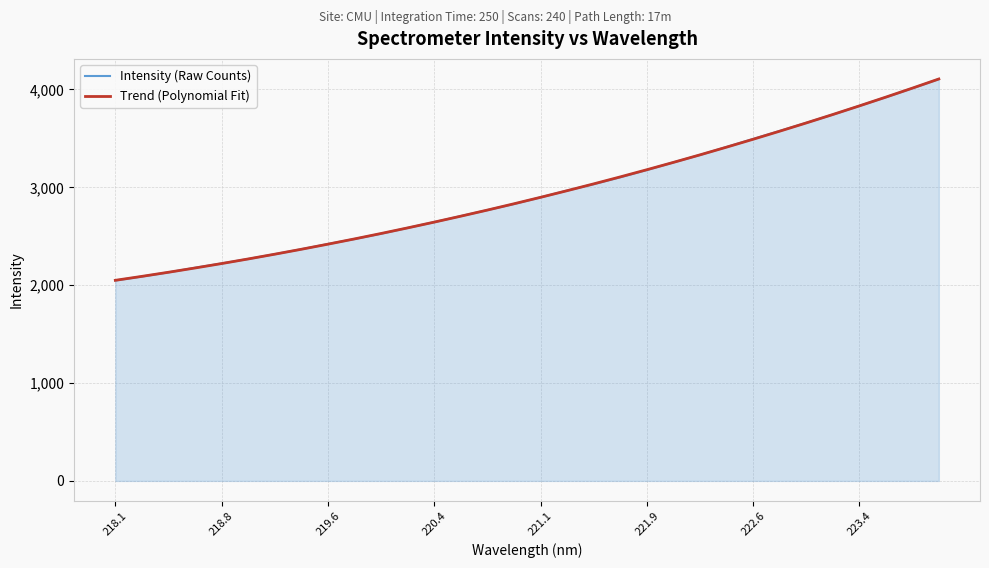

What is the highest value of the Trend (Polynomial Fit) series?

4106.7